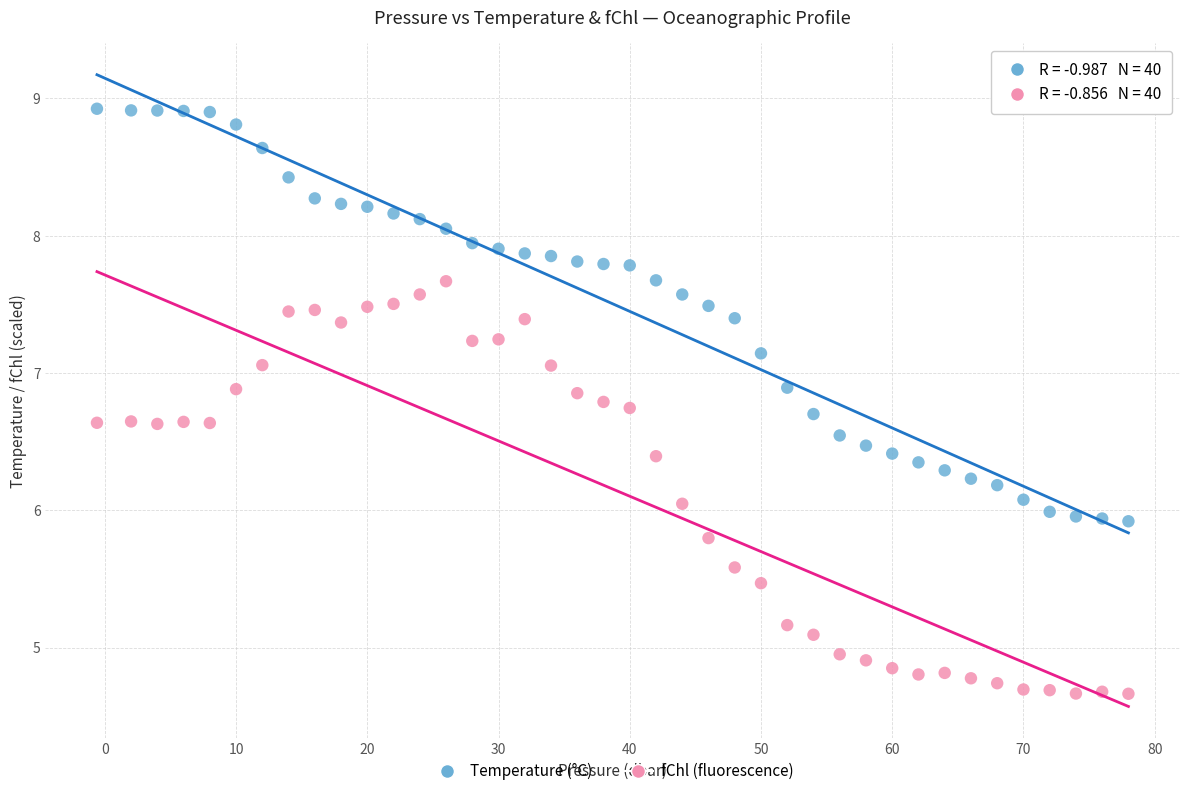

Across all data points, what is the range of X values (max minus min)?

78.6